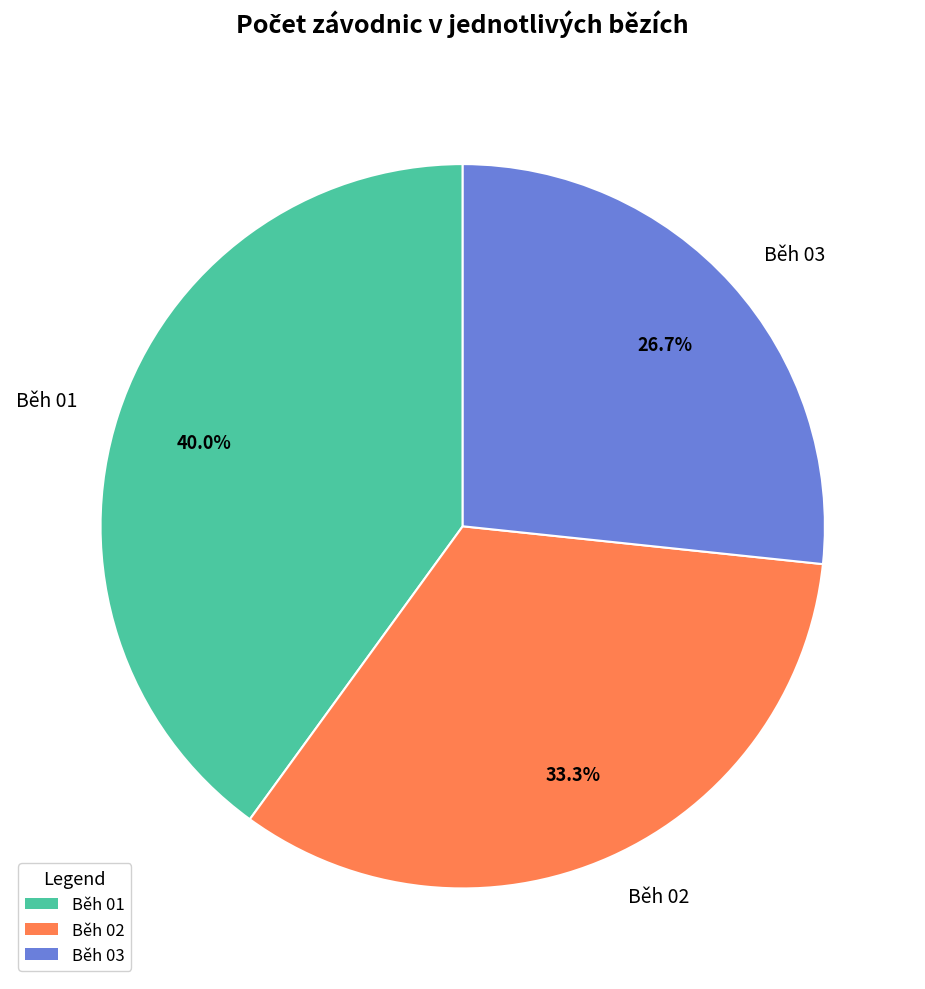

How many segments does this pie chart have?

3